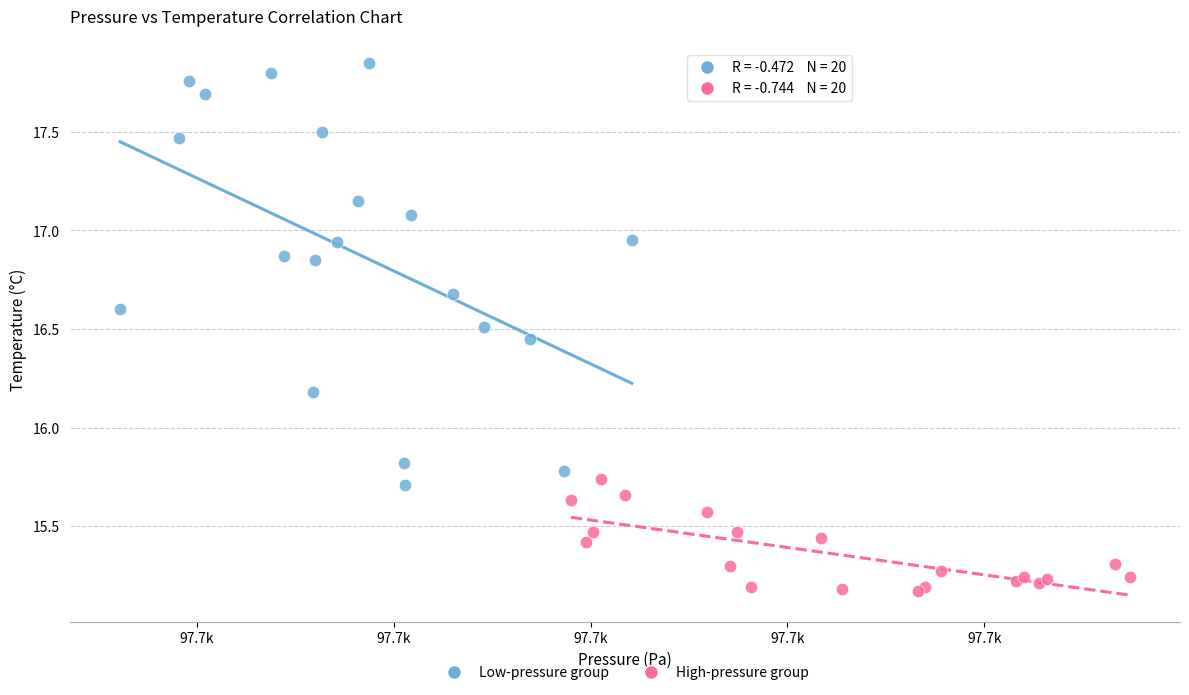

Which series reaches the maximum Y coordinate?

Low-pressure group